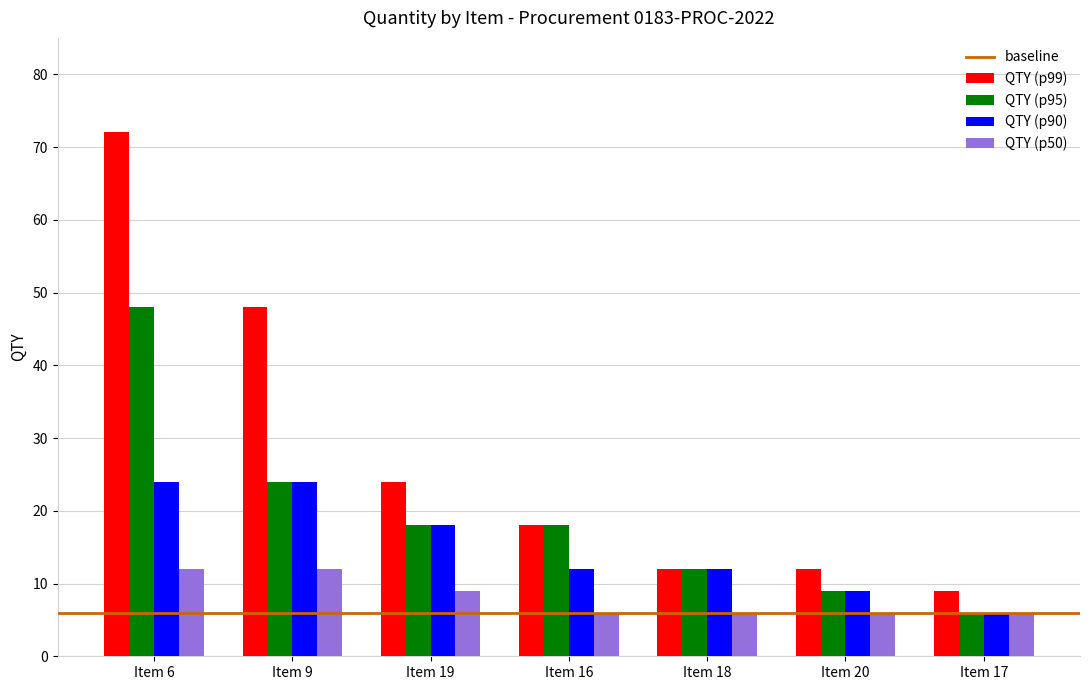

The QTY (p90) series shows 39 at Item 9. True or false?

False